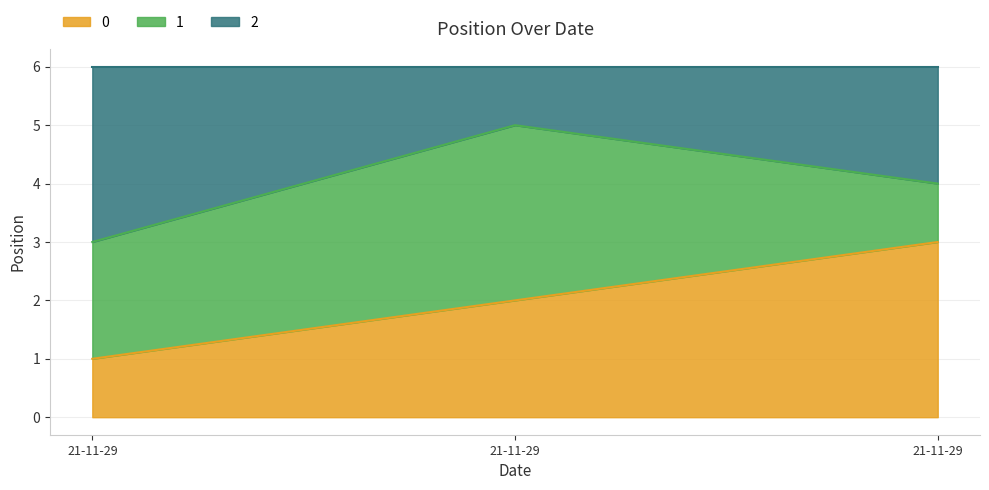

How many lines are shown in the chart?

3